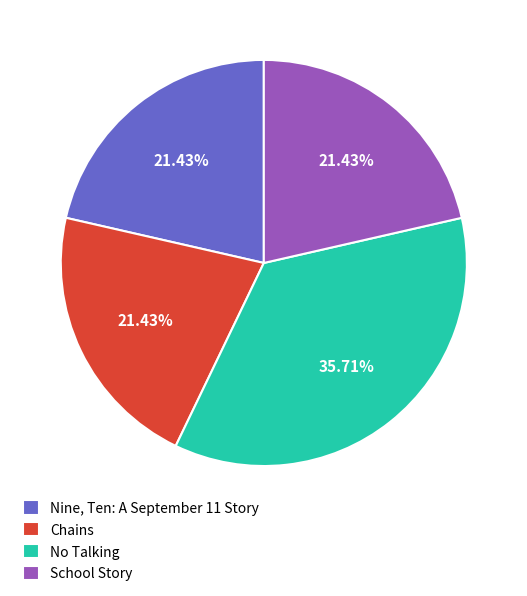

True or false: No Talking accounts for 43% of the total.

False